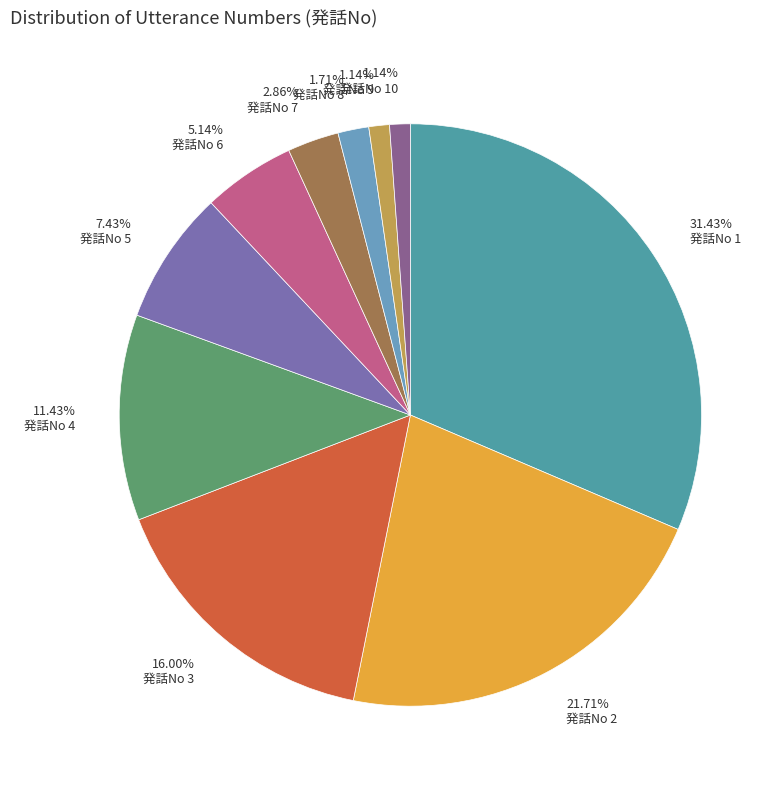

What is the ratio of the value at 2.86% 発話No 7 to the value at 5.14% 発話No 6?

0.6